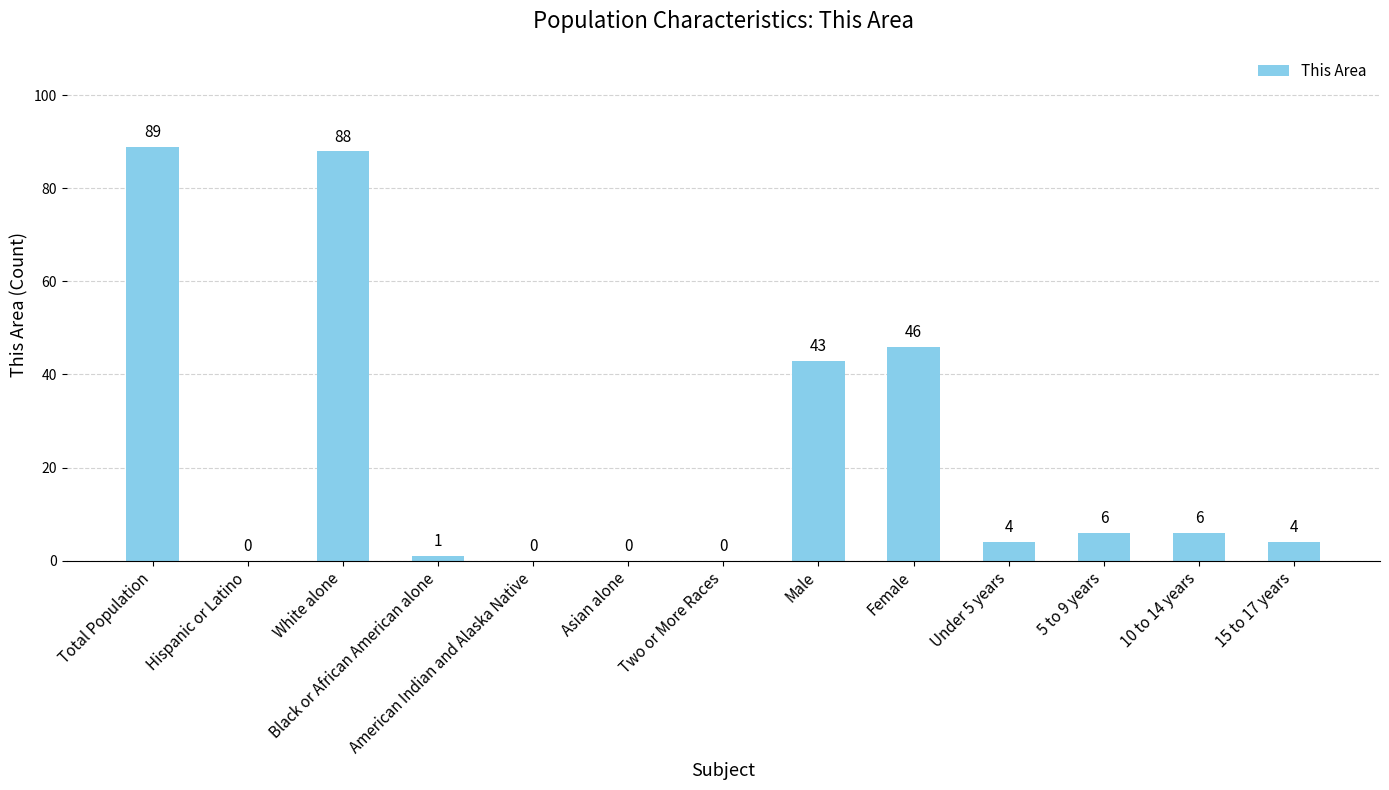

What is the sum of the values at 10 to 14 years and Hispanic or Latino?

6